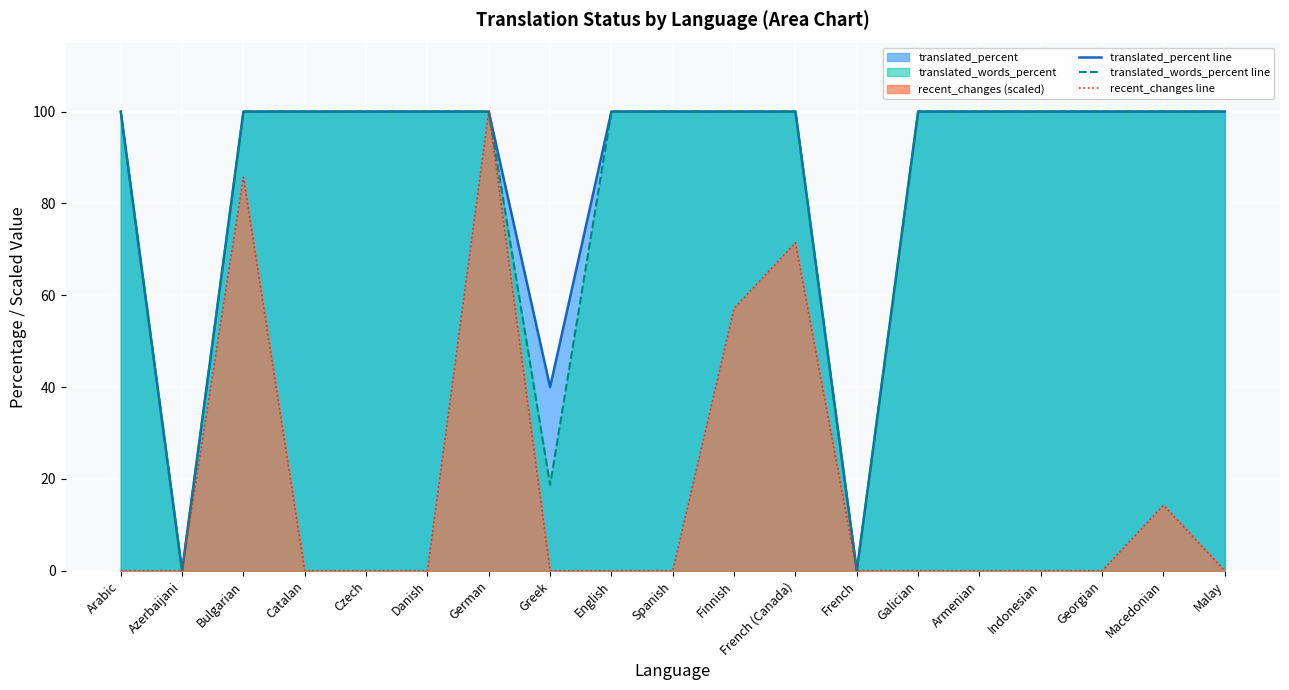

What is the label of the 14th point from the right?

Danish